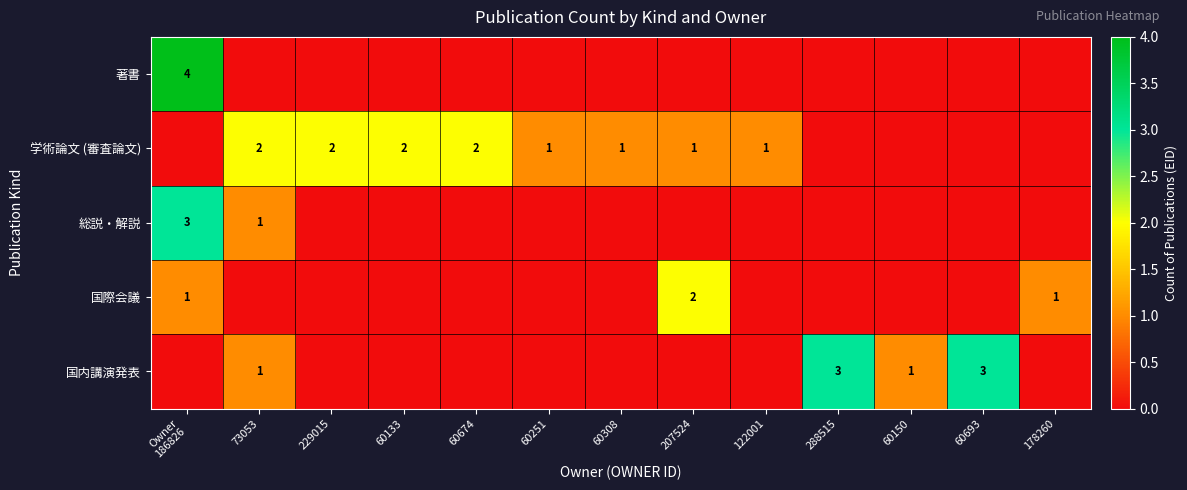

The 学術論文 (審査論文) series shows 1 at 60308. True or false?

True